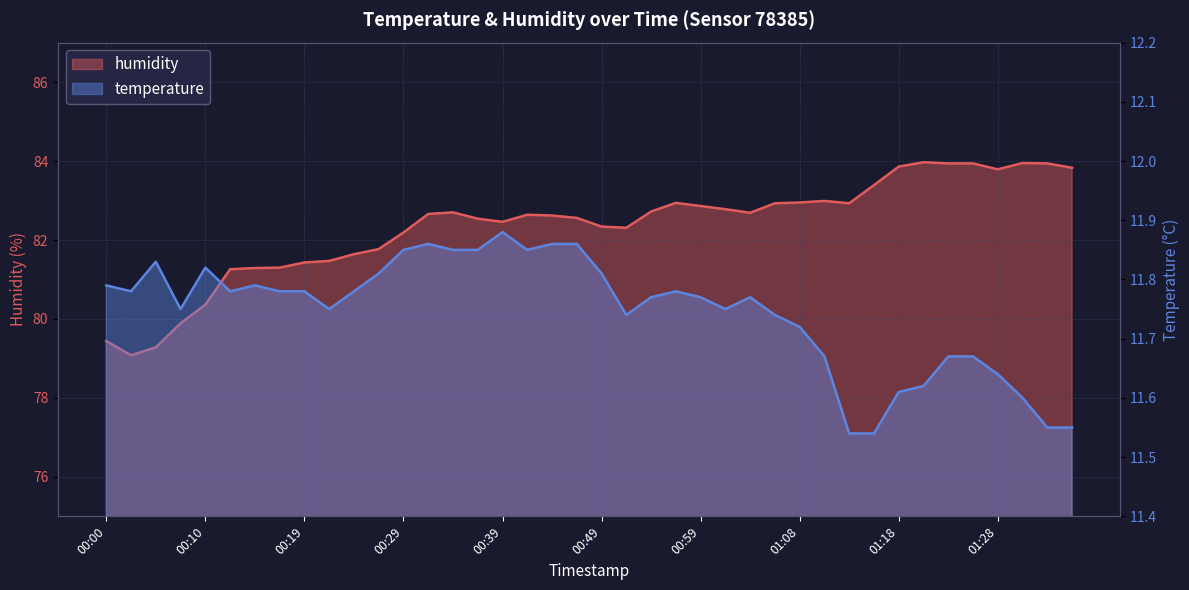

At which label does humidity first exceed 82?

00:29